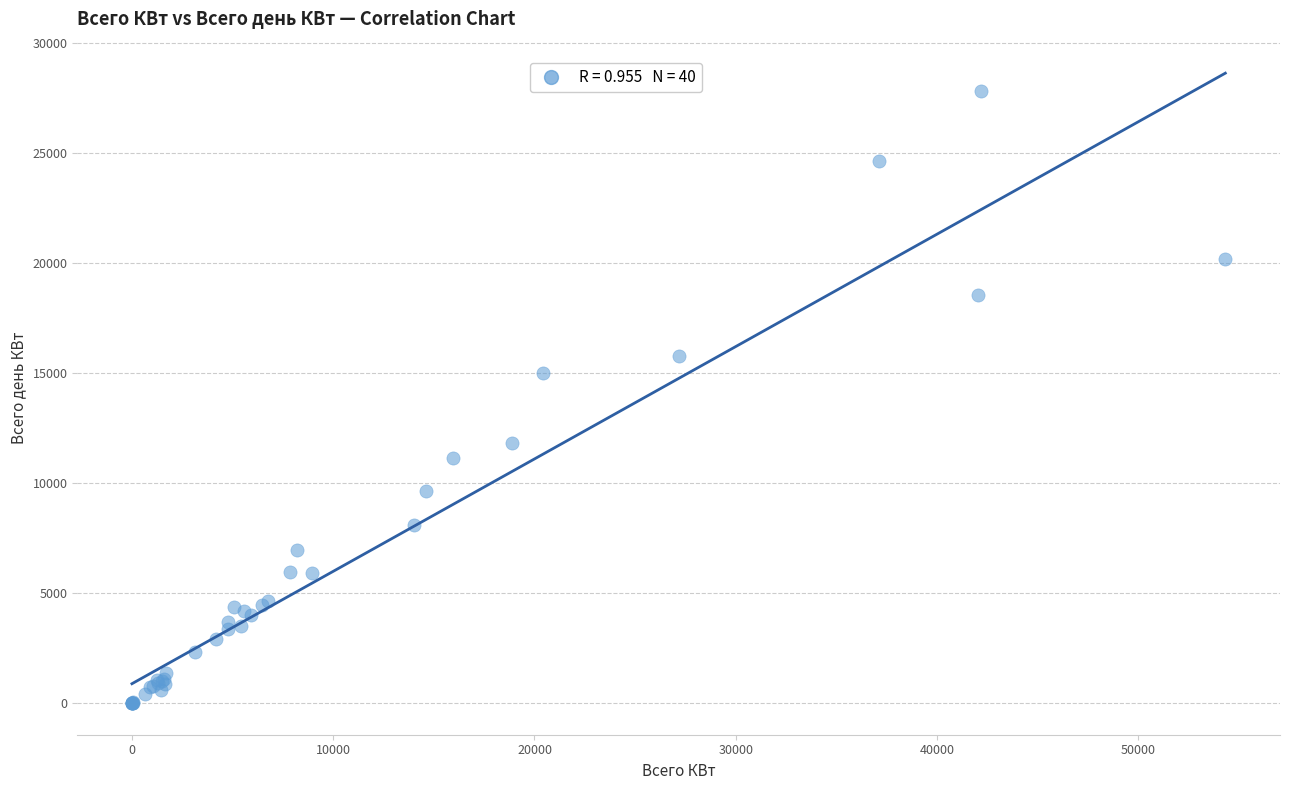

What Y value in the scatter plot is closest to 13905?

15009.2